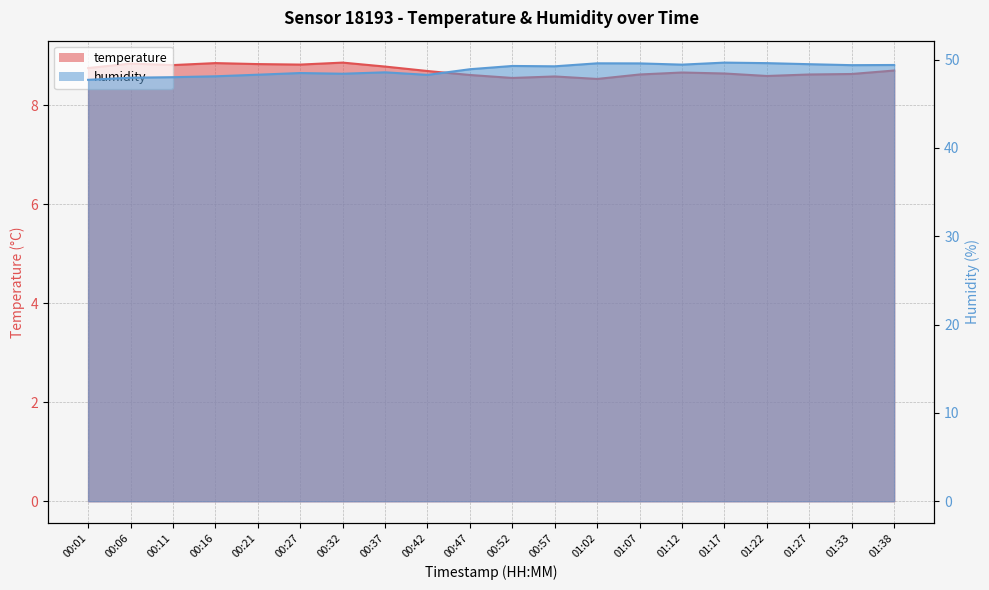

What is the maximum value for humidity?

49.7